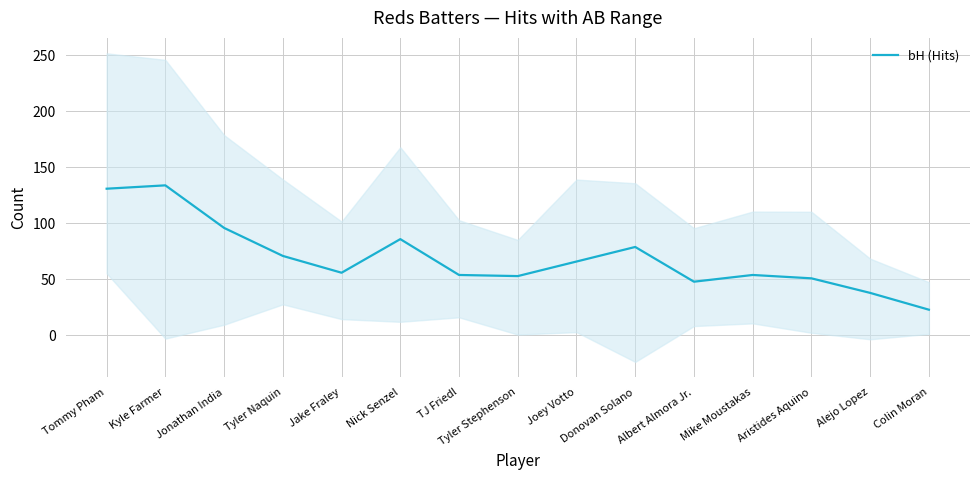

The chart shows a value of 18 at Tyler Naquin. True or false?

False